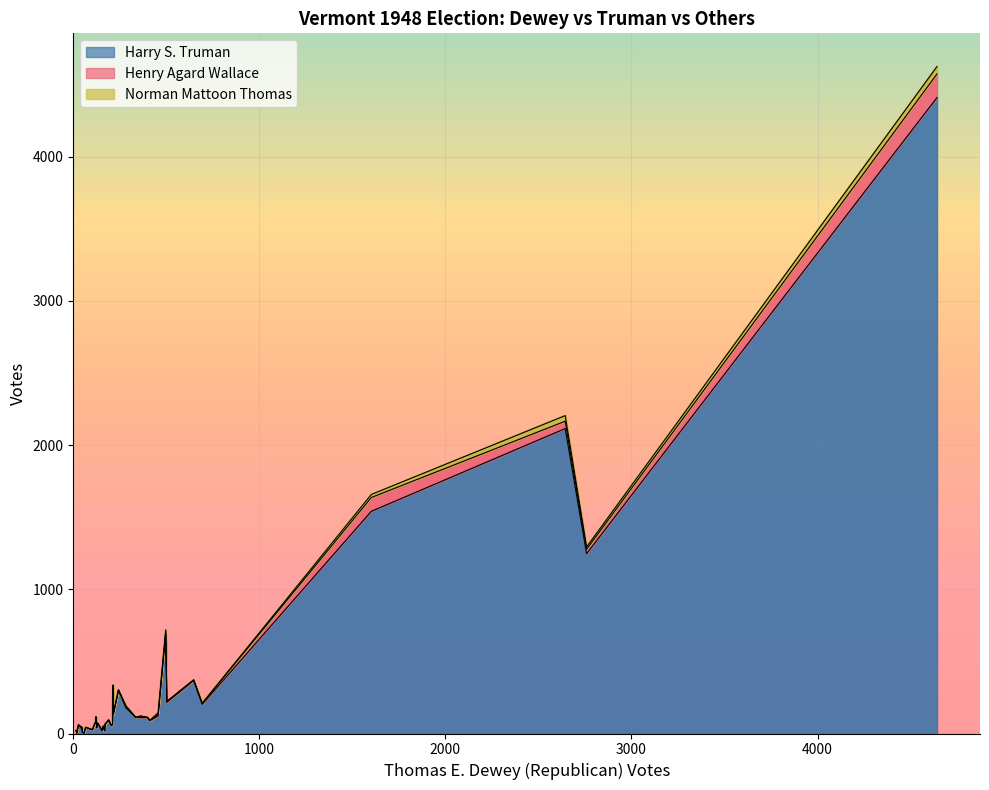

What is the sum of all Norman Mattoon Thomas values?

178